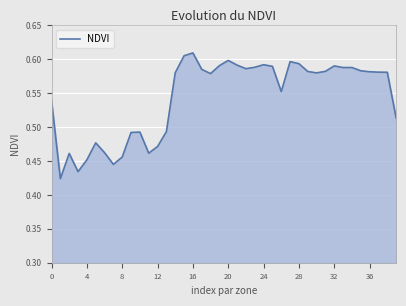

Reading left to right, what are all the values shown in this chart?

0.5	0.4	0.5	0.4	0.5	0.5	0.5	0.4	0.5	0.5	0.5	0.5	0.5	0.5	0.6	0.6	0.6	0.6	0.6	0.6	0.6	0.6	0.6	0.6	0.6	0.6	0.6	0.6	0.6	0.6	0.6	0.6	0.6	0.6	0.6	0.6	0.6	0.6	0.6	0.5